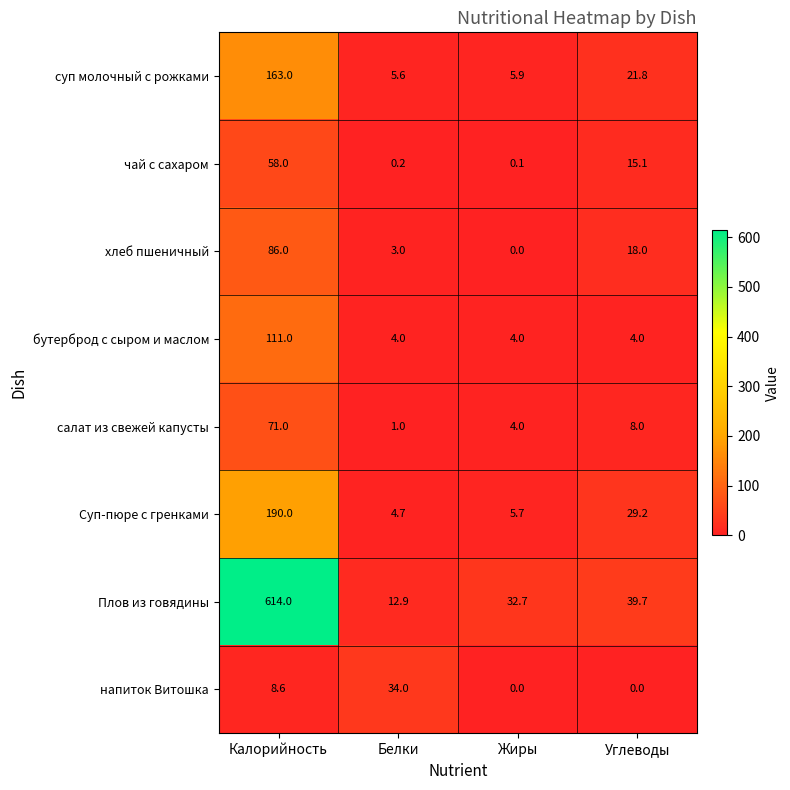

Which series changed the most between Калорийность and Белки?

Плов из говядины